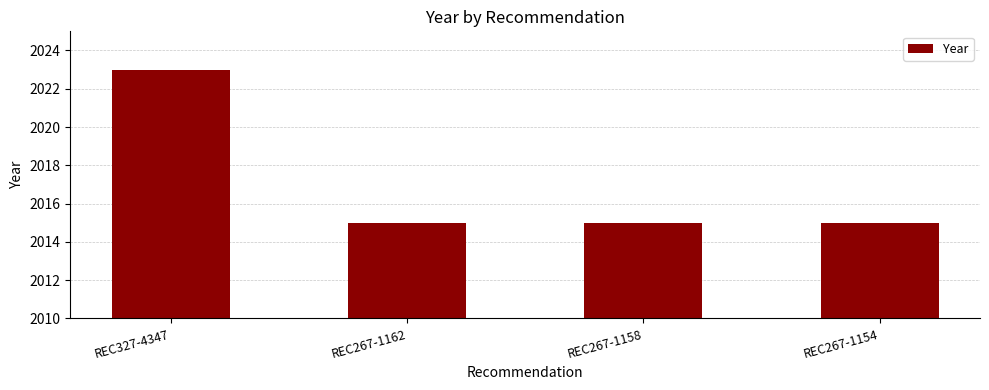

What is the greatest value displayed?

2023